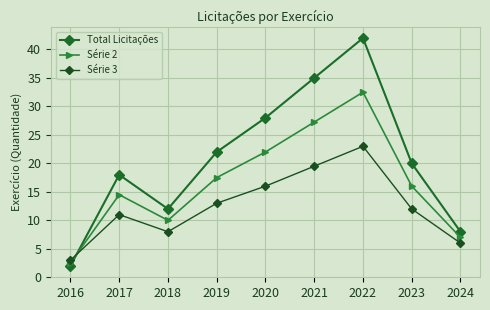

Is it true that Série 2 equals 23.4 at 2023?

False